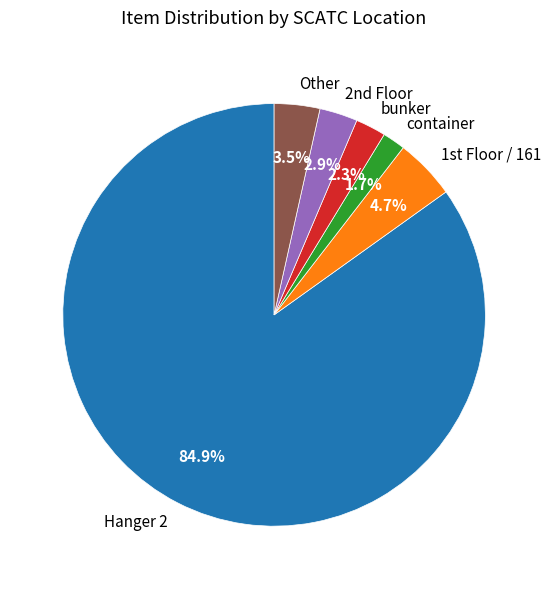

True or false: Hanger 2 accounts for 2% of the total.

False